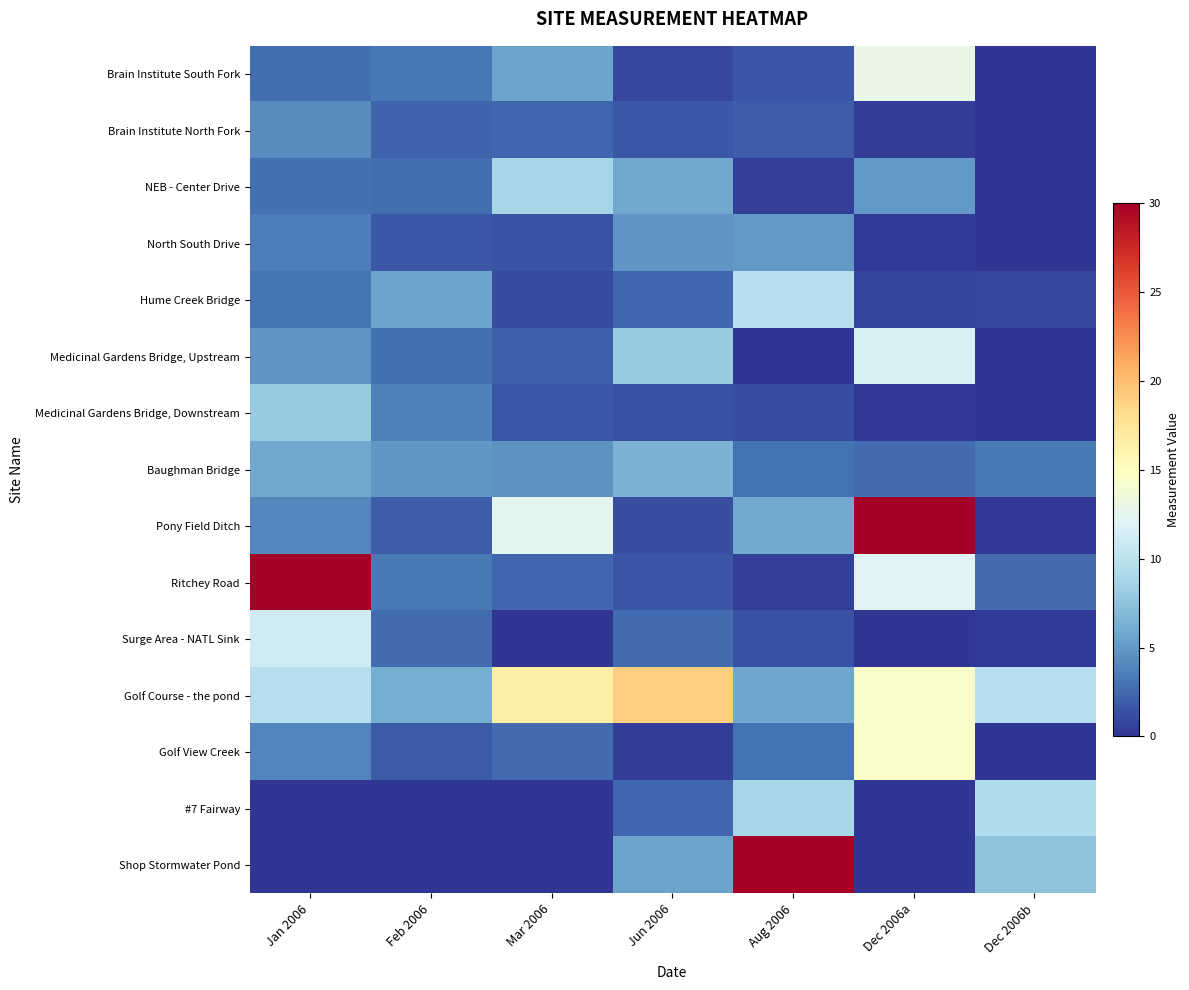

At how many categories does at least one series exceed 16?

5